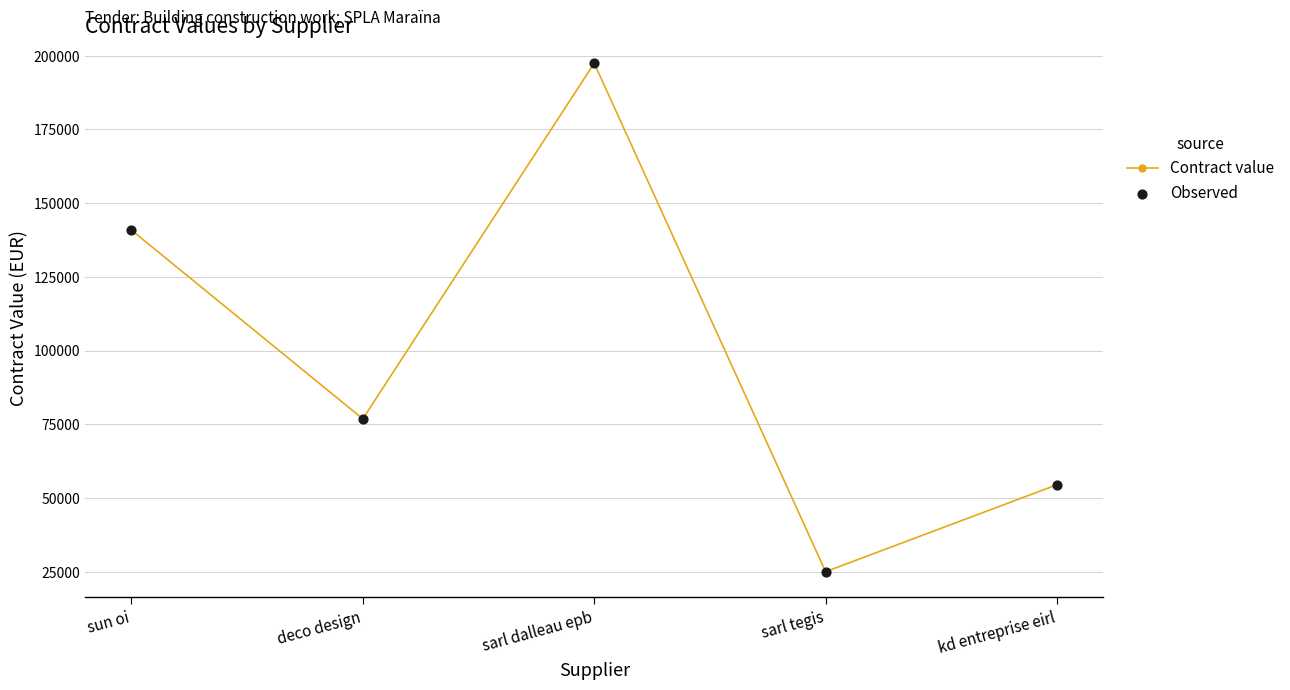

How many points are higher than both their immediate neighbors (excluding endpoints)?

1